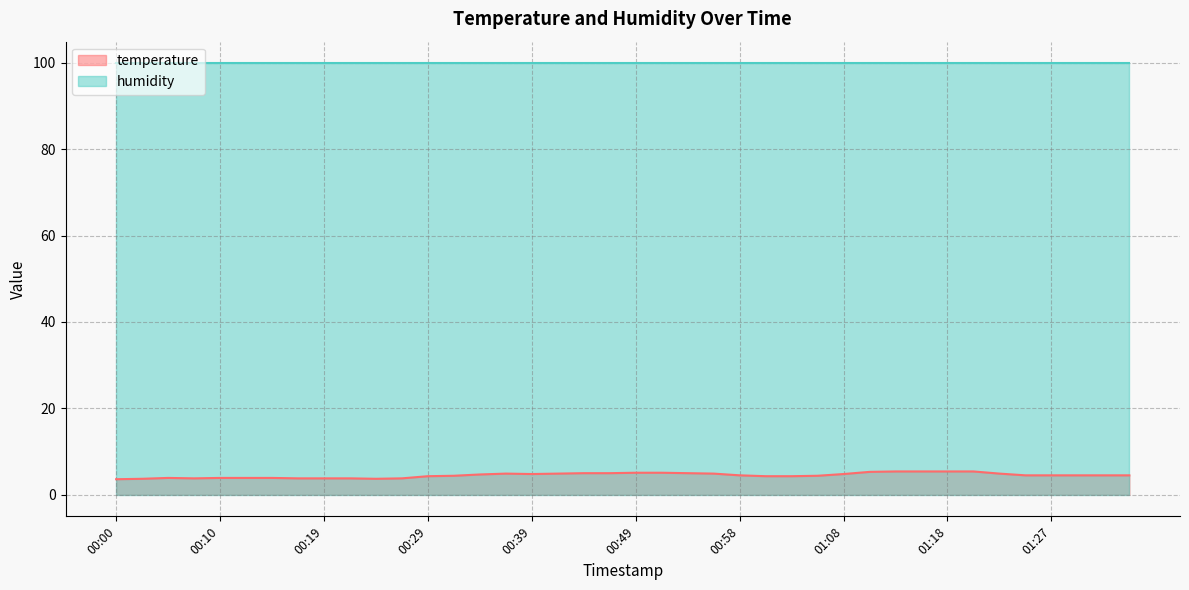

What is the maximum value shown in the chart?

99.9